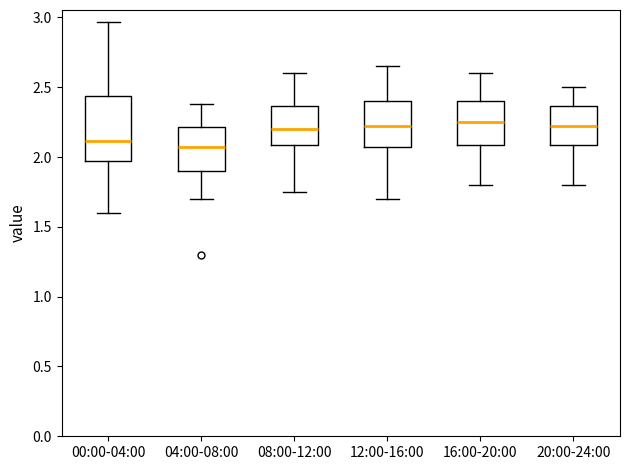

Reading left to right, transcribe this box plot: for each box, give where its median line is, the range the box spans, and where its two whiskers end, as read against the y-axis. The values are not printed on the chart, so give them approximately, as read against the axis.

00:00-04:00: median 2.10, box 1.95 to 2.45, whiskers 1.60 to 2.95
04:00-08:00: median 2.10, box 1.90 to 2.20, whiskers 1.70 to 2.40
08:00-12:00: median 2.20, box 2.10 to 2.35, whiskers 1.75 to 2.60
12:00-16:00: median 2.25, box 2.10 to 2.40, whiskers 1.70 to 2.65
16:00-20:00: median 2.25, box 2.10 to 2.40, whiskers 1.80 to 2.60
20:00-24:00: median 2.25, box 2.10 to 2.35, whiskers 1.80 to 2.50